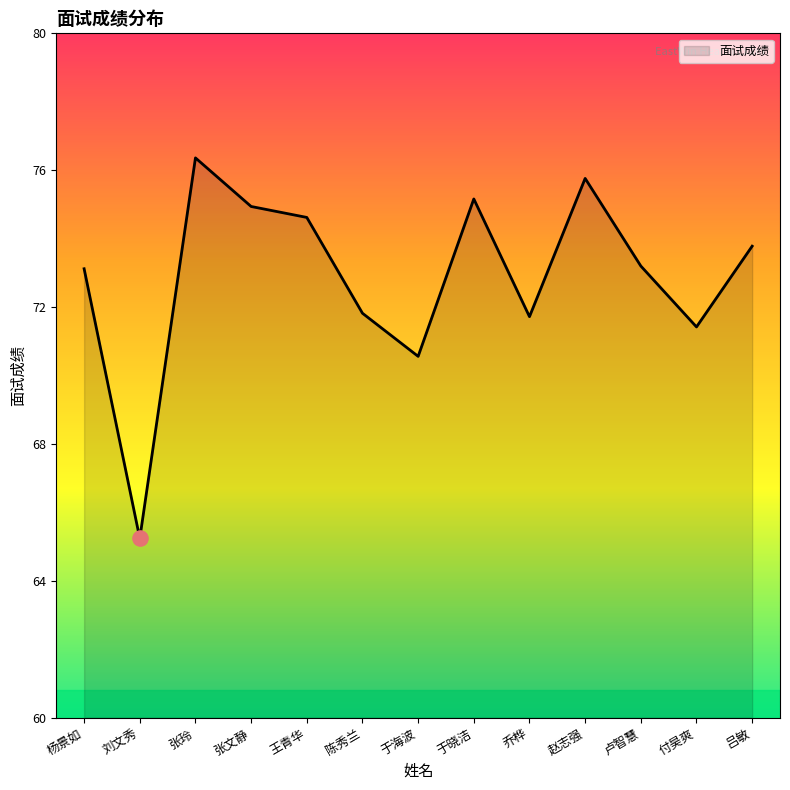

What is the change in value from 王青华 to 卢智慧?

-1.4